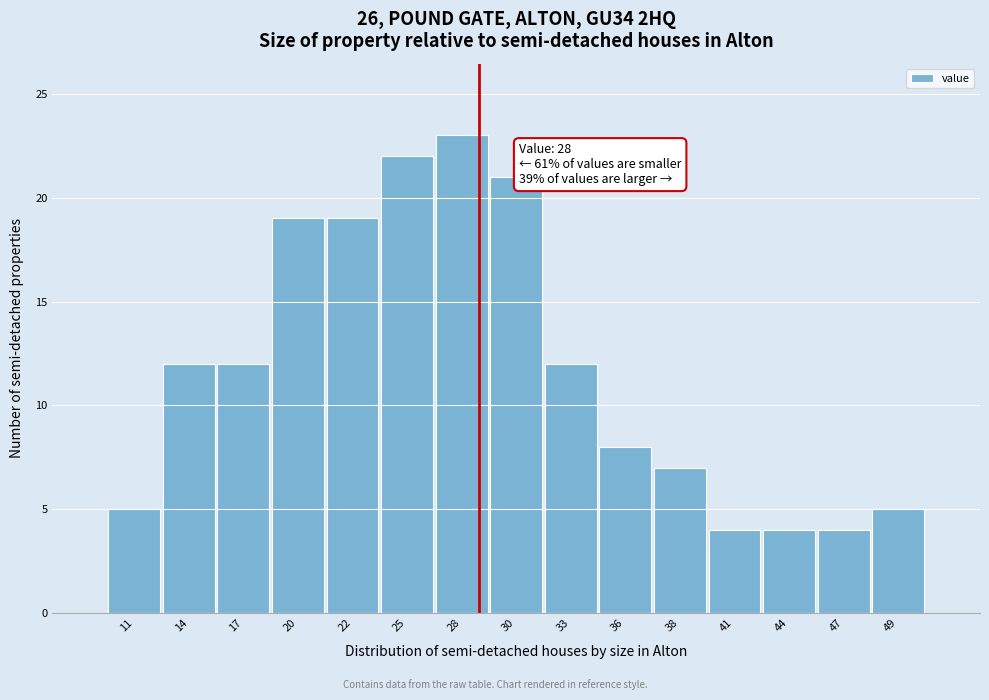

Reading left to right, transcribe all the data shown in this chart.

5	12	12	19	19	22	23	21	12	8	7	4	4	4	5